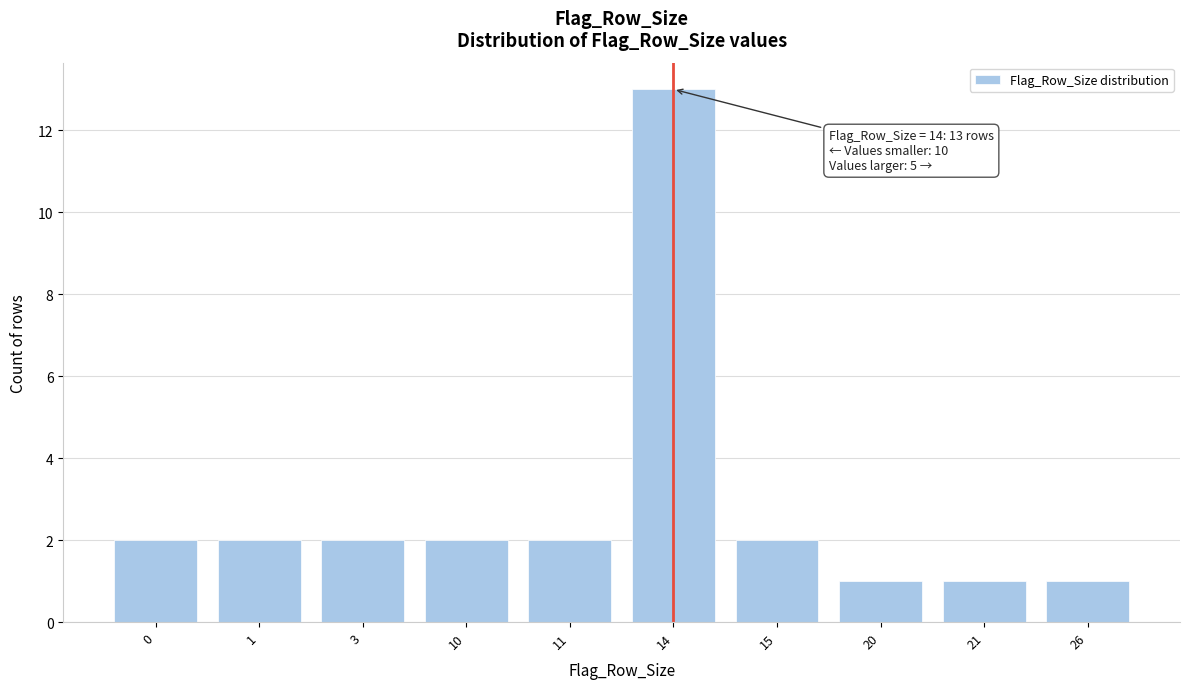

Reading left to right, what are all the values shown in this chart?

2	2	2	2	2	13	2	1	1	1